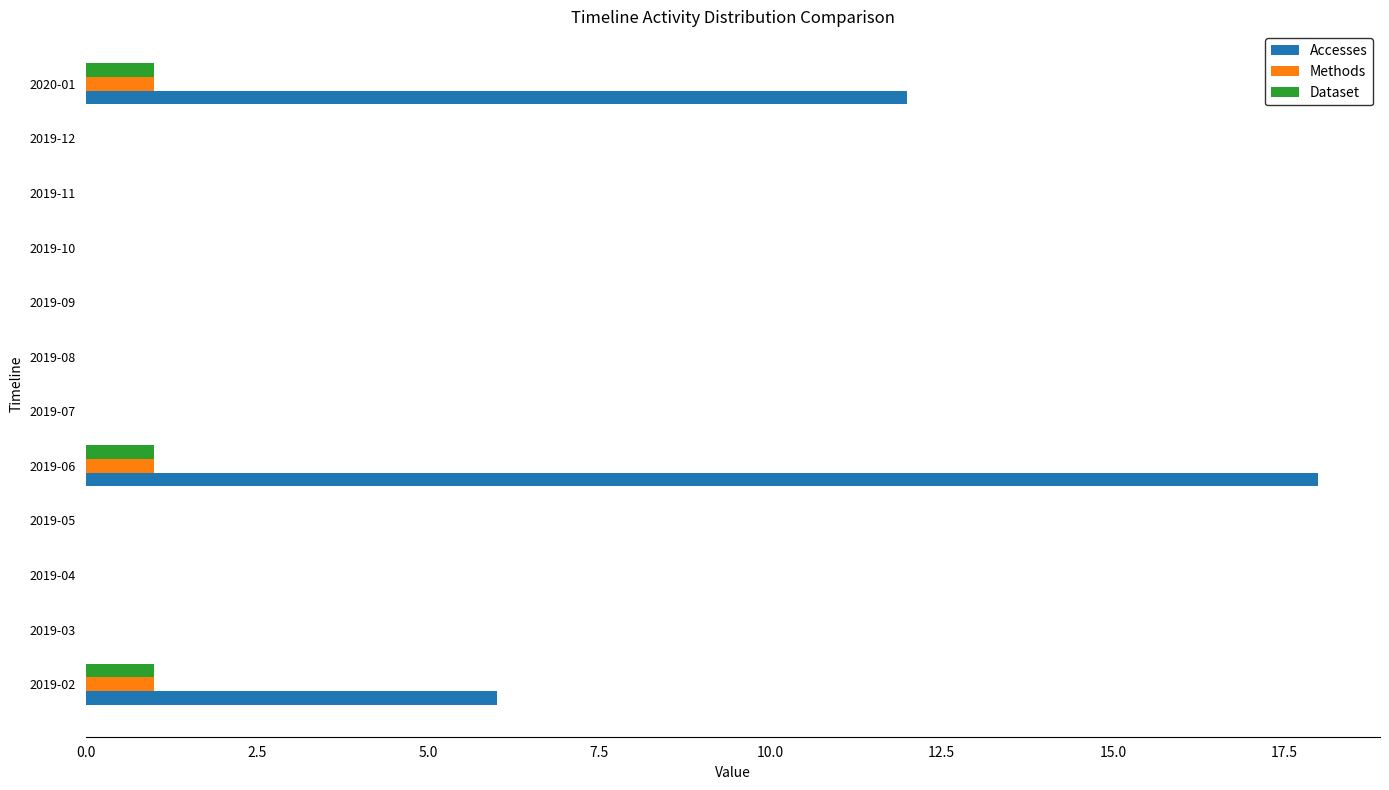

What is the average value of the Accesses series?

3